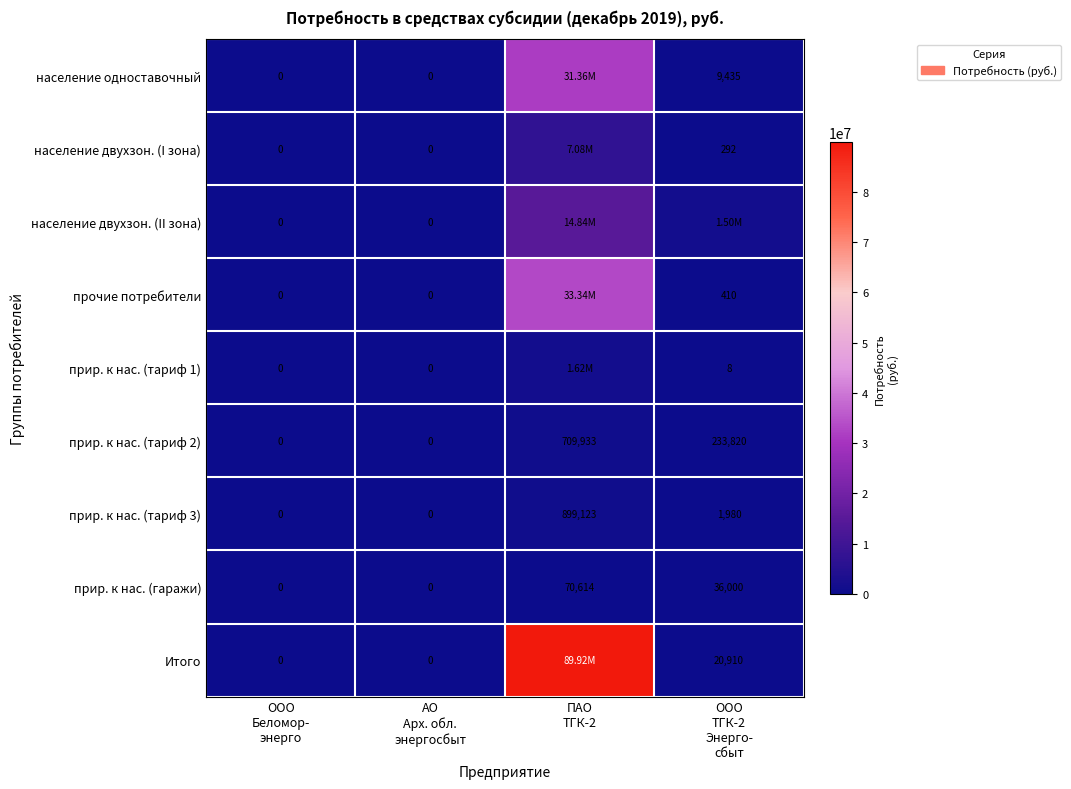

The value of Итого at ООО ТГК-2 Энерго- сбыт is 20910.0. True or false?

True